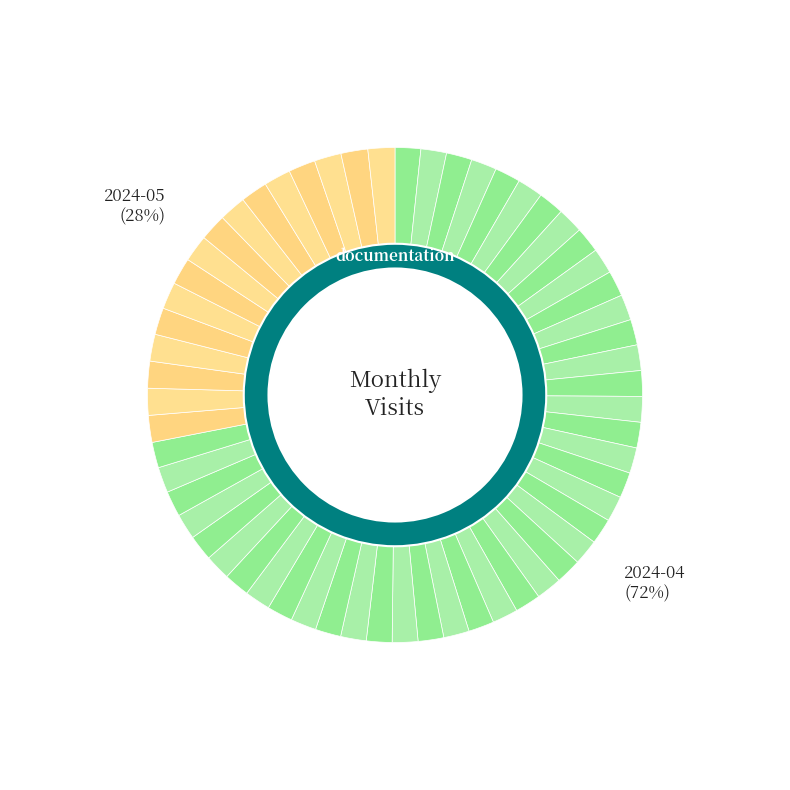

How many segments does this pie chart have?

2